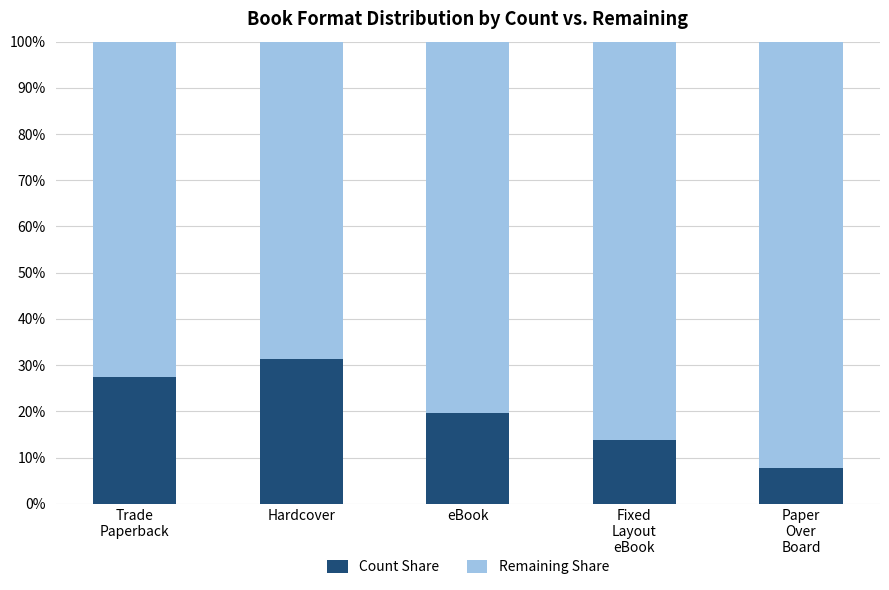

At which label does Count Share reach its peak?

Hardcover